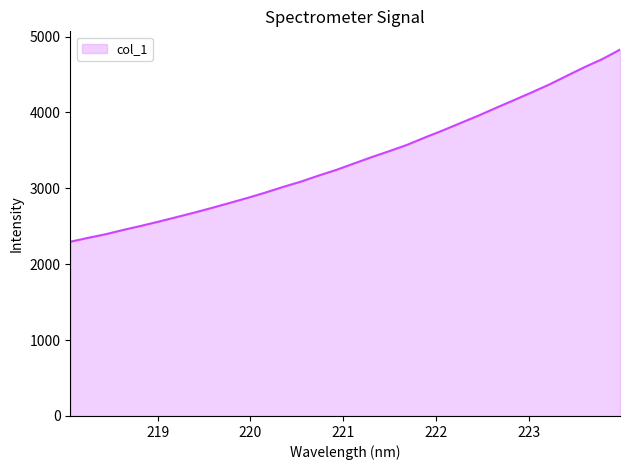

What is the smallest value displayed?

2296.2